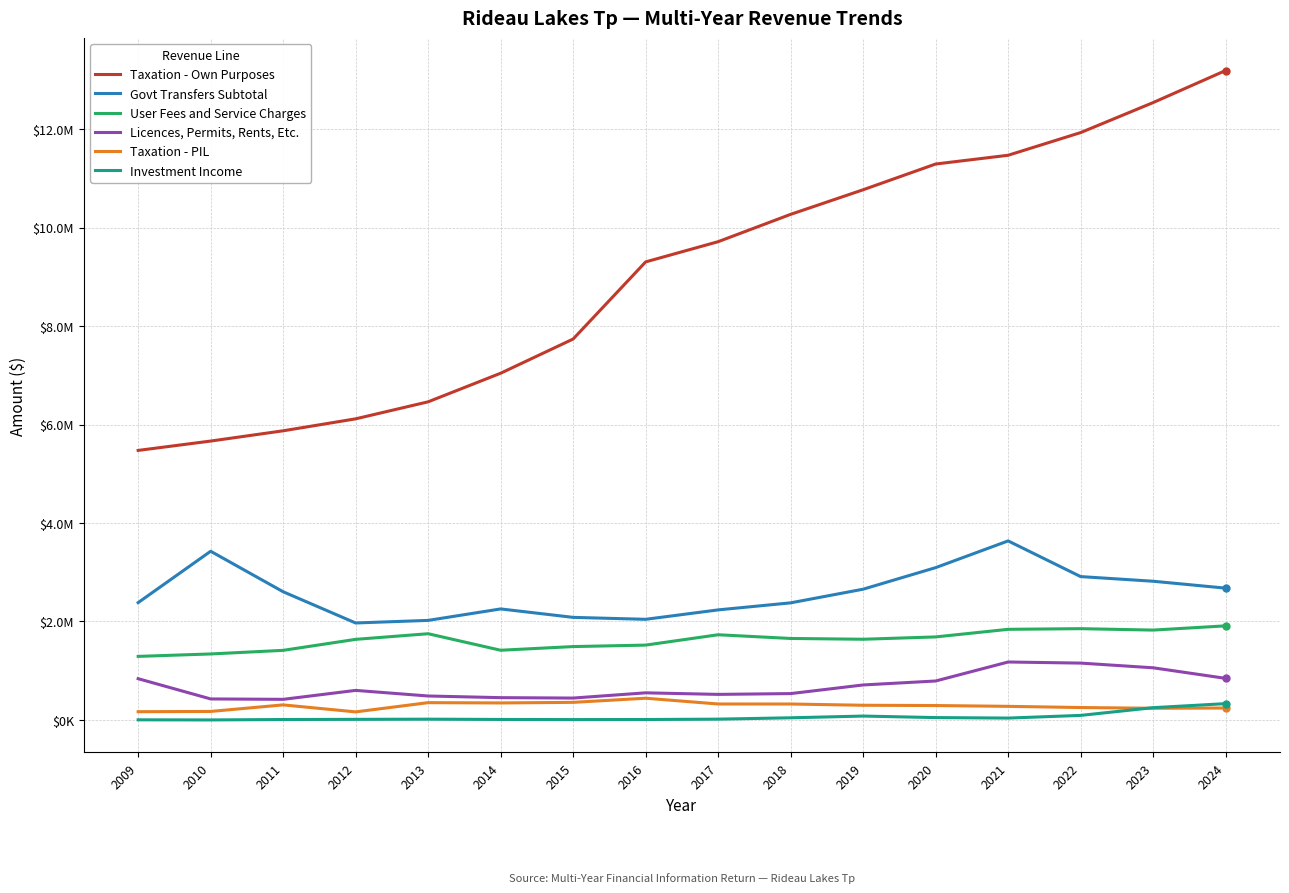

Where is the first local maximum for Licences, Permits, Rents, Etc.?

2012